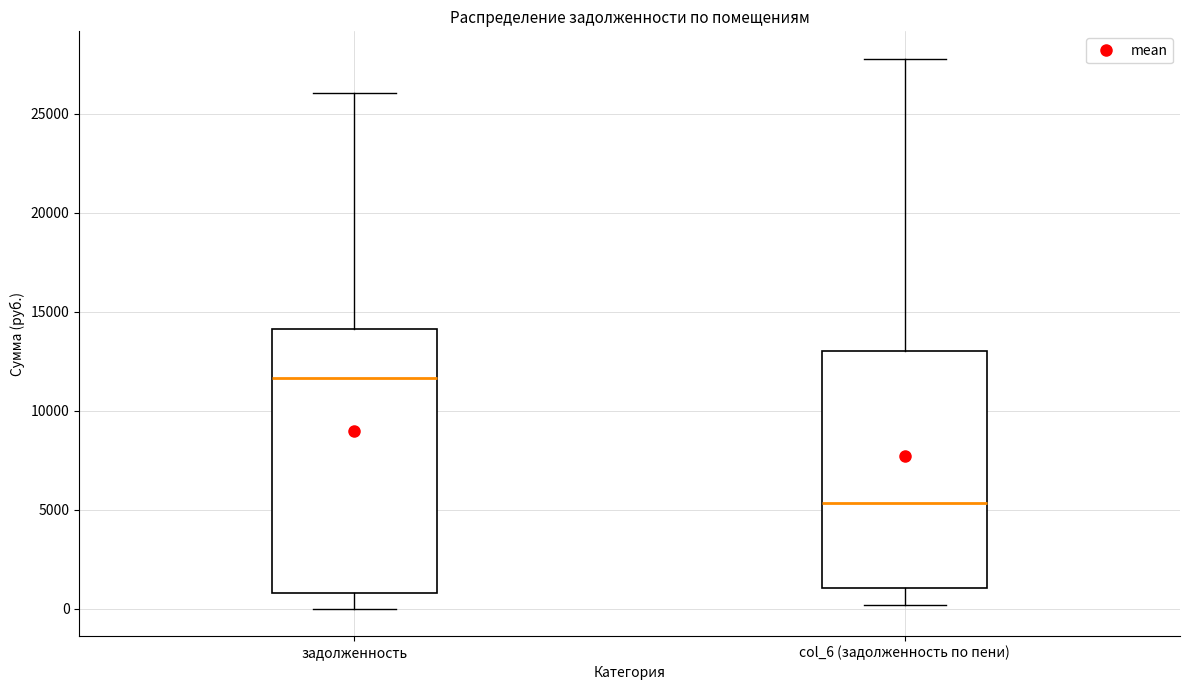

Reading left to right, transcribe this box plot: for each box, give where its median line is, the range the box spans, and where its two whiskers end, as read against the y-axis. The values are not printed on the chart, so give them approximately, as read against the axis.

задолженность: median 11500, box 1000 to 14000, whiskers 0 to 26000
col_6 (задолженность по пени): median 5500, box 1000 to 13000, whiskers 0 to 28000